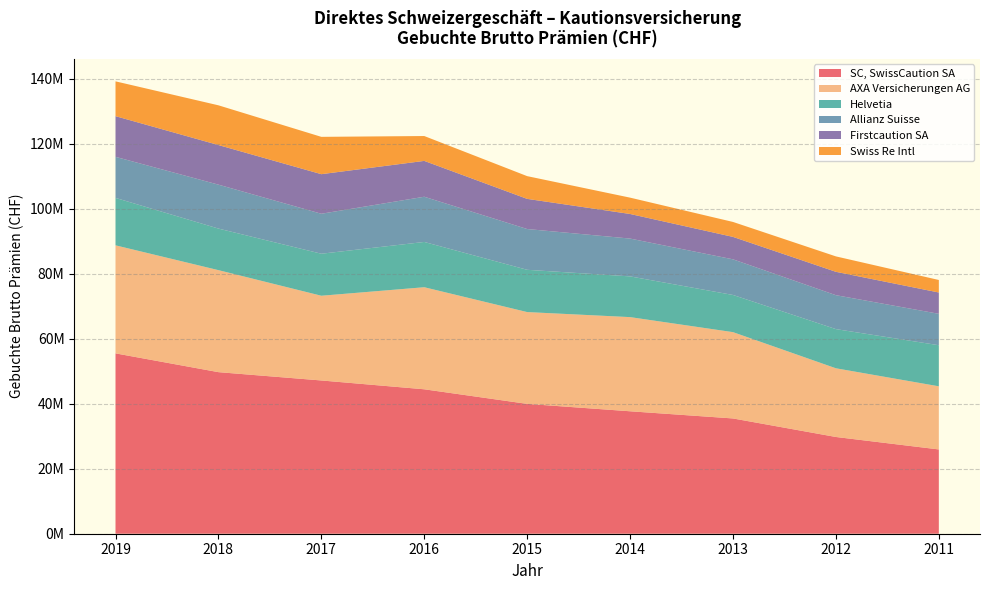

Reading left to right, transcribe all the data shown in this chart.

SC, SwissCaution SA: 55520929	49737738	47179537	44462057	39973176	37692970	35484702	29780803	25944950
AXA Versicherungen AG: 33257281	31402181	26077854	31417532	28257649	28985284	26568094	21145729	19433965
Helvetia: 14601605	12795328	12934107	13935053	13012450	12537751	11444221	12059092	12646494
Allianz Suisse: 12643221	13521686	12305755	13918892	12554175	11640945	10970380	10442302	9671752
Firstcaution SA: 12518585	12192193	12185287	11035829	9280535	7572004	6906688	7196982	6559914
Swiss Re Intl: 10716179	12231987	11490034	7655074	6999264	5029061	4600318	4746620	3854376